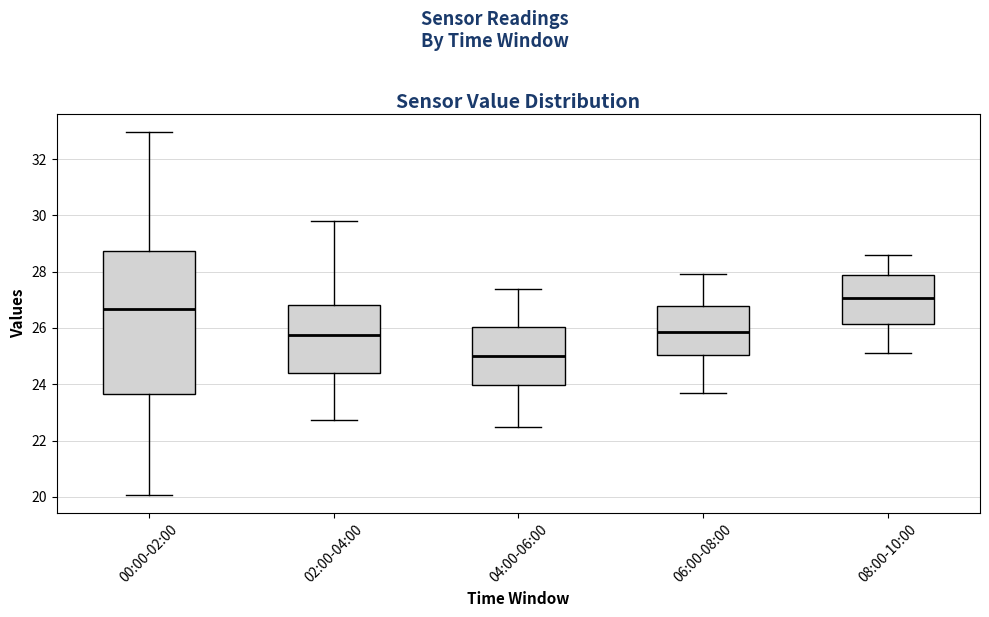

Comparing the boxes themselves (not the whiskers), which one is the tallest?

00:00-02:00